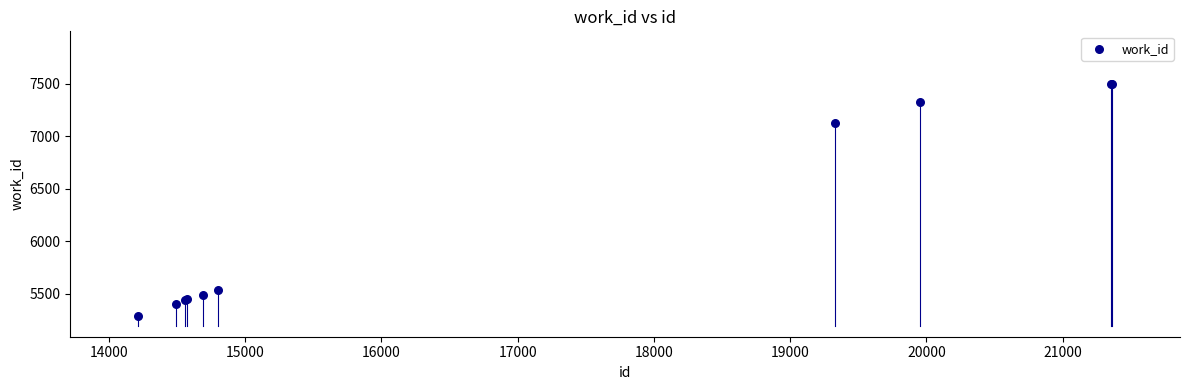

What Y value in the scatter plot is closest to 6395?

7128